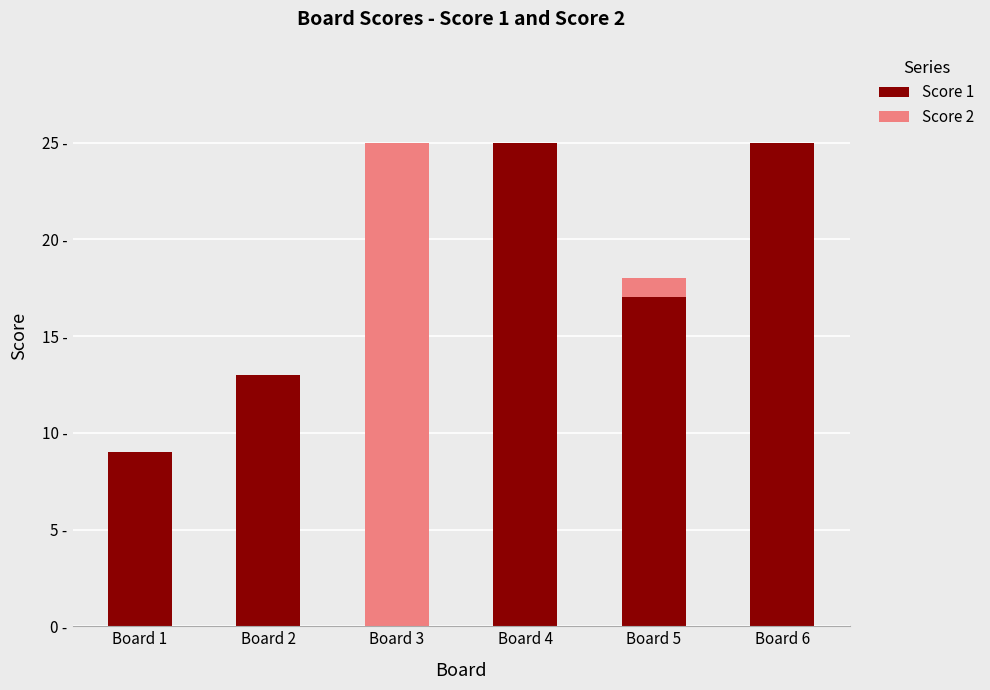

At which label does Score 1 reach its peak?

Board 4